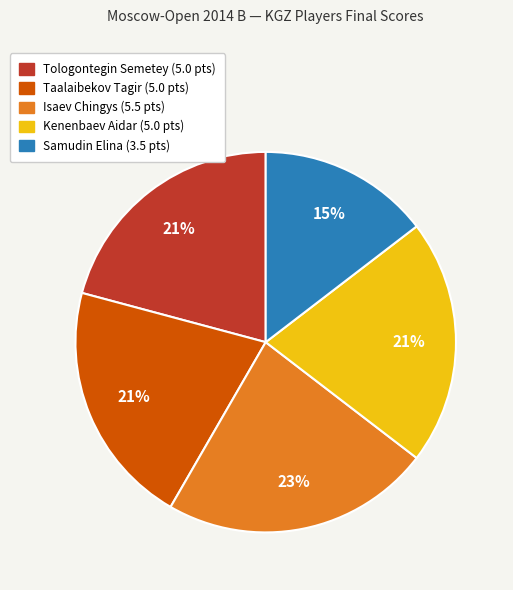

To the nearest percent, what is the difference between the largest and smallest slice percentages?

8%